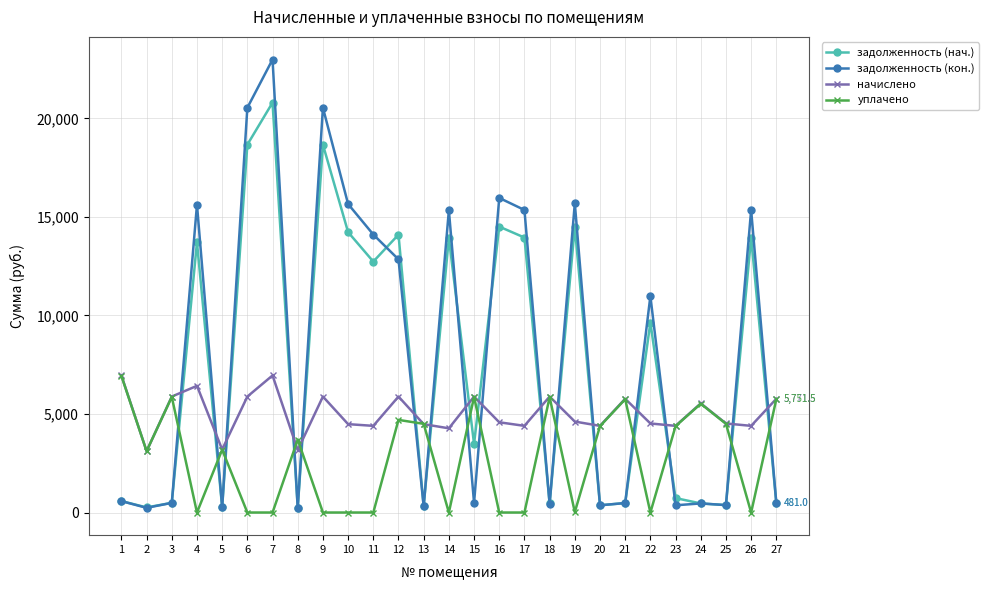

At which label does задолженность (кон.) first exceed 579?

1